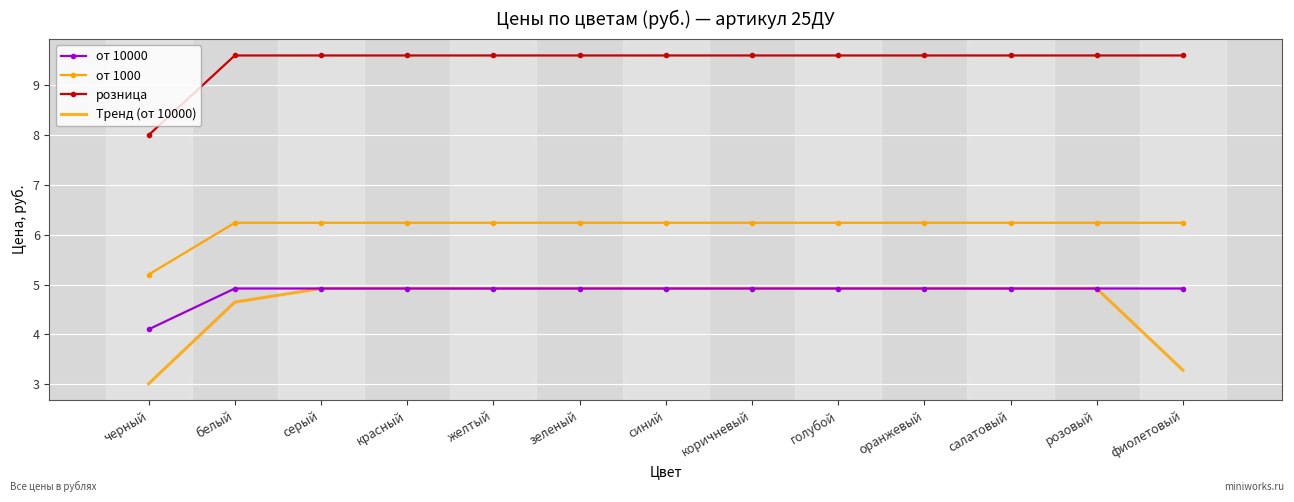

What is the spread (max minus min) of values at салатовый?

4.7